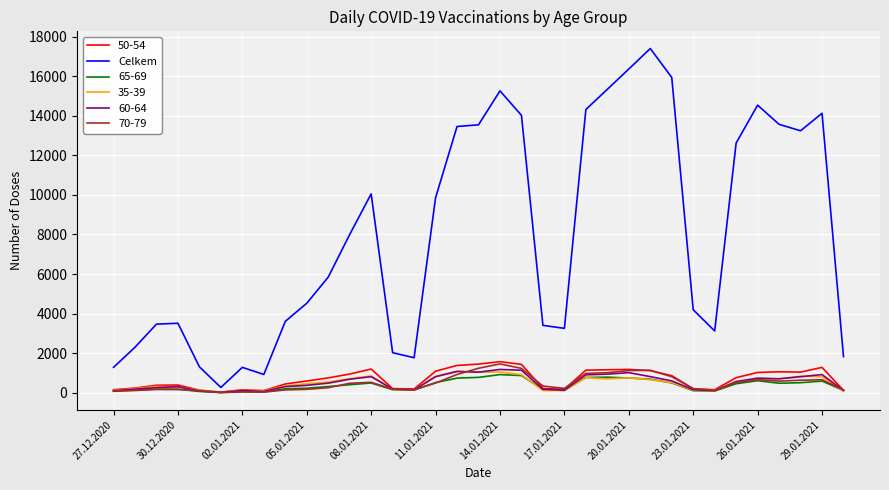

Which series has the widest spread of values?

Celkem